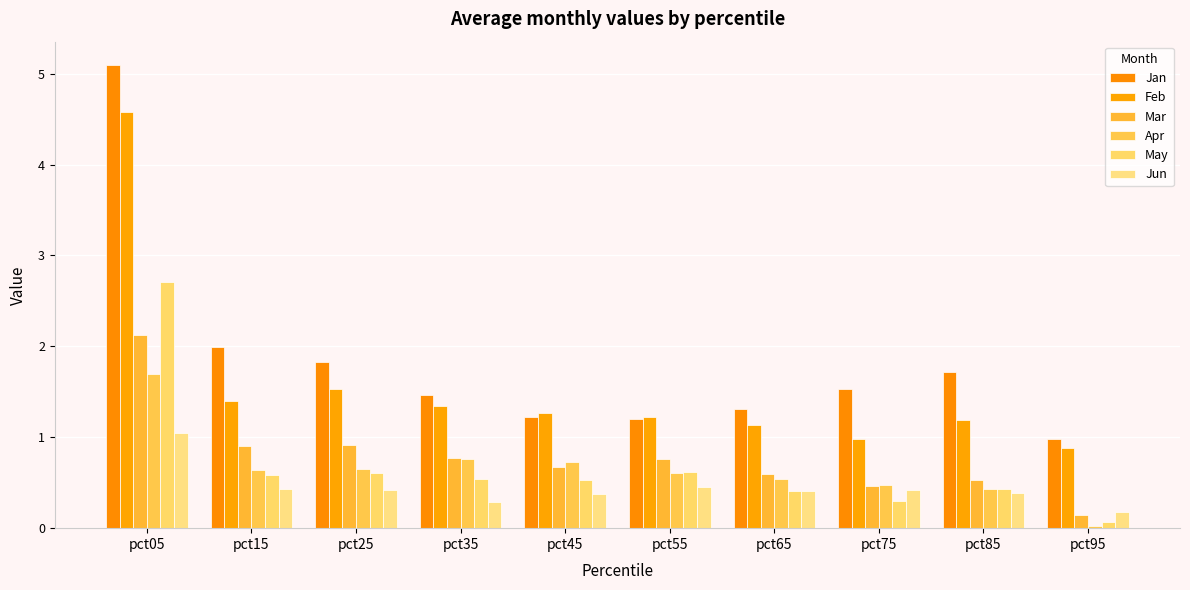

Which series has the largest total across all categories?

Jan